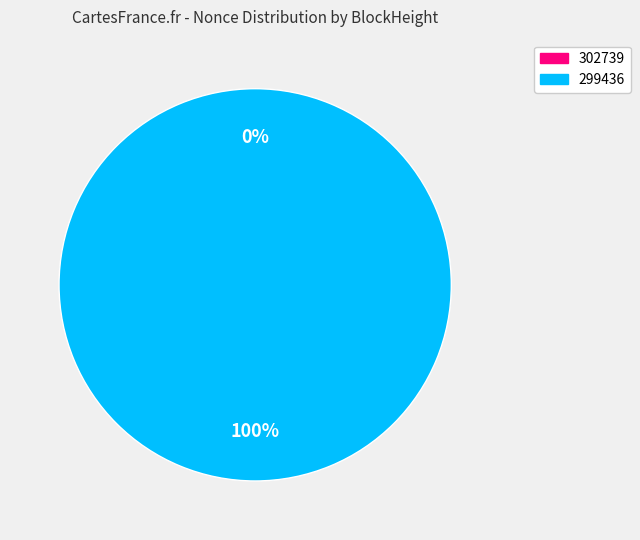

Count the number of slices in the pie.

2